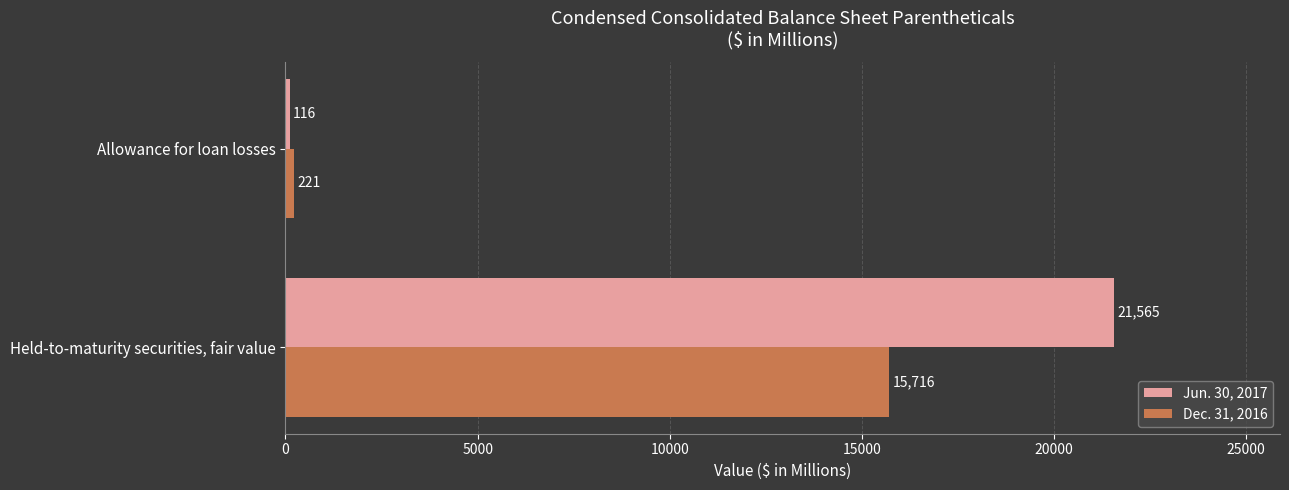

What is the total value across all series at Held-to-maturity securities, fair value?

37281